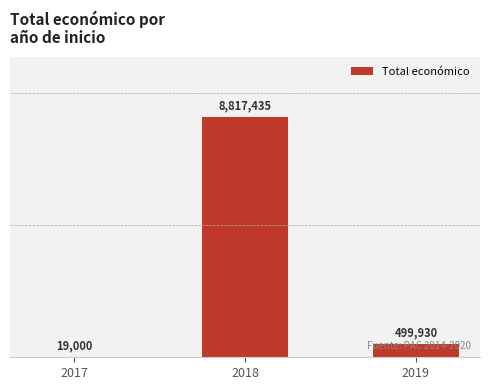

Are the bars horizontal?

No